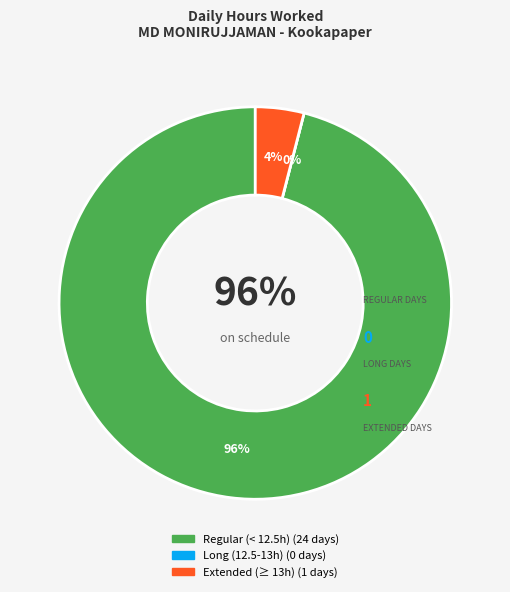

Is it true that 8-Wed is 1% of the pie?

False